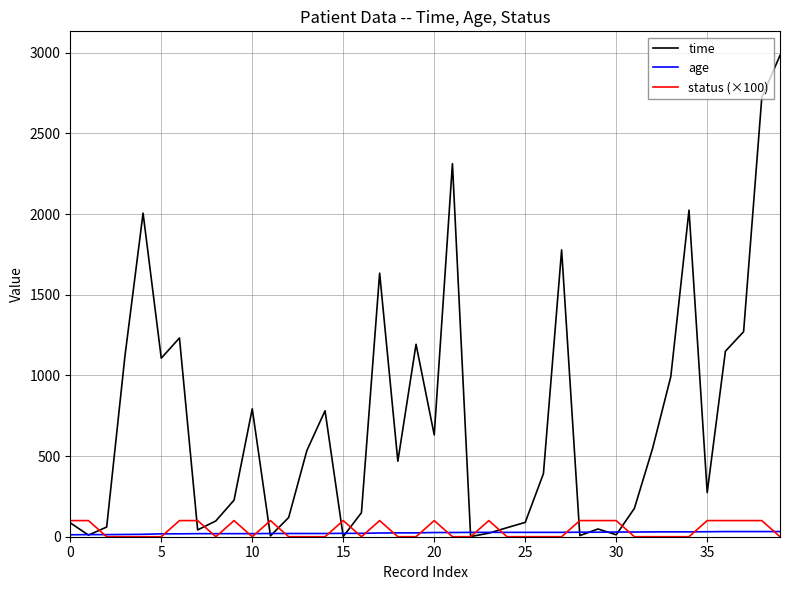

True or false: status (×100) and time cross at least once.

True